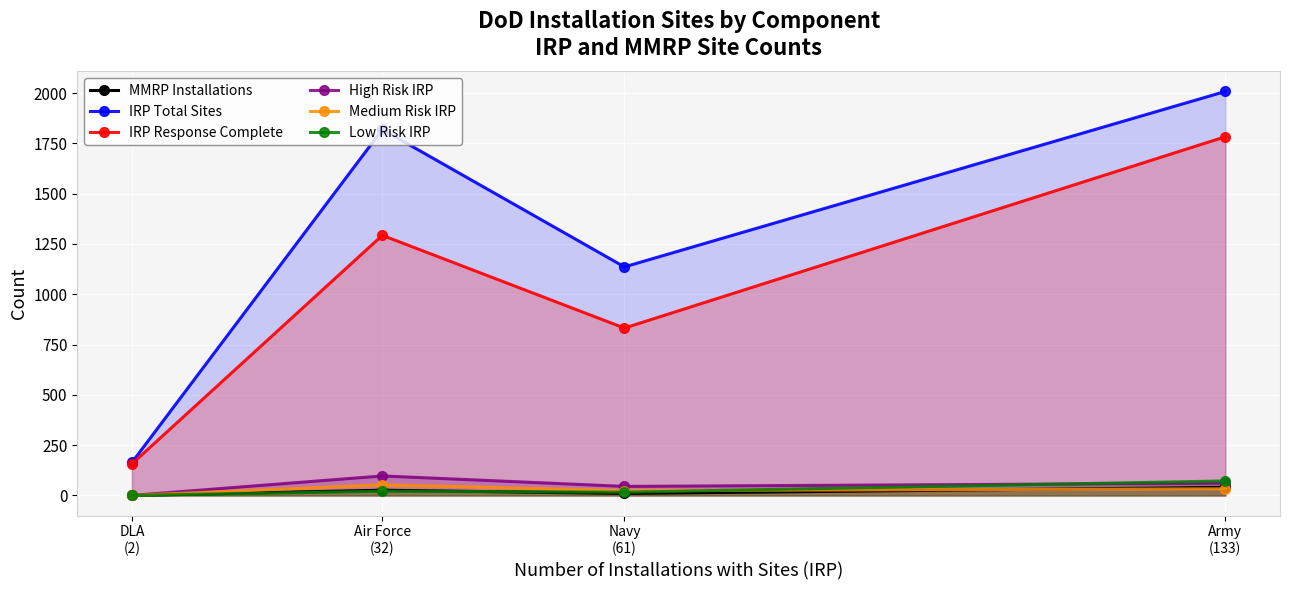

Rank the series at DLA
(2) from lowest to highest value.

MMRP Installations, High Risk IRP, Medium Risk IRP, Low Risk IRP, IRP Response Complete, IRP Total Sites